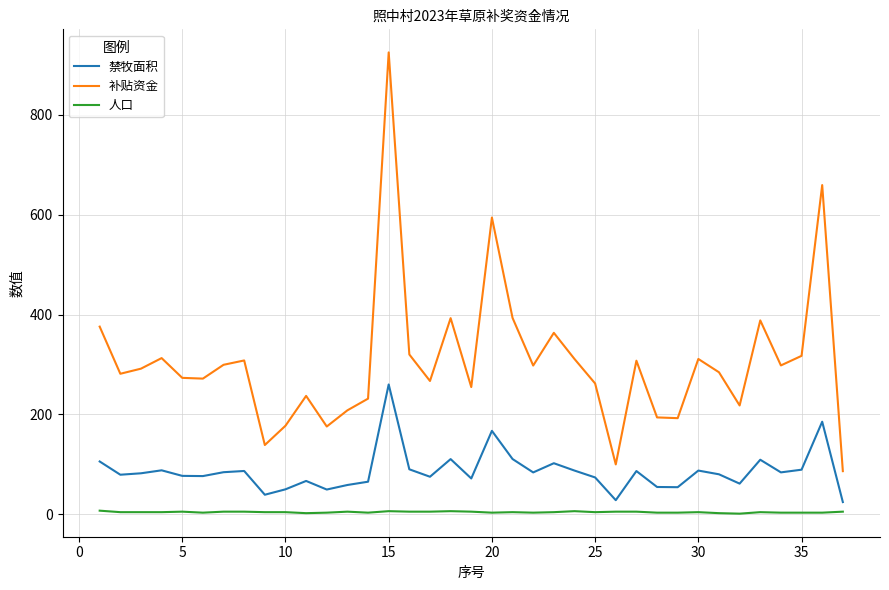

Which series has the widest spread of values?

补贴资金